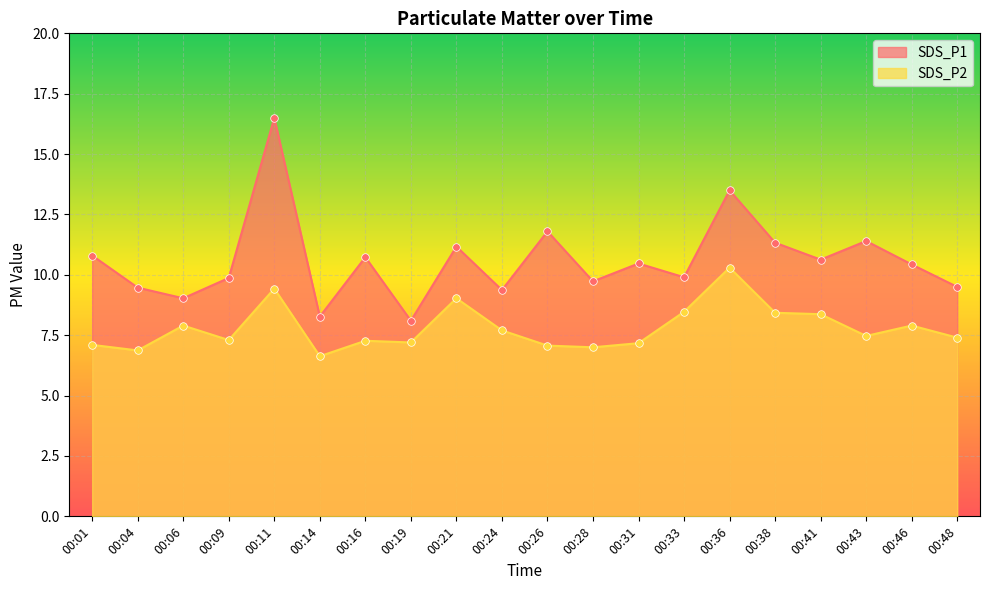

Which series has the largest total across all categories?

SDS_P1